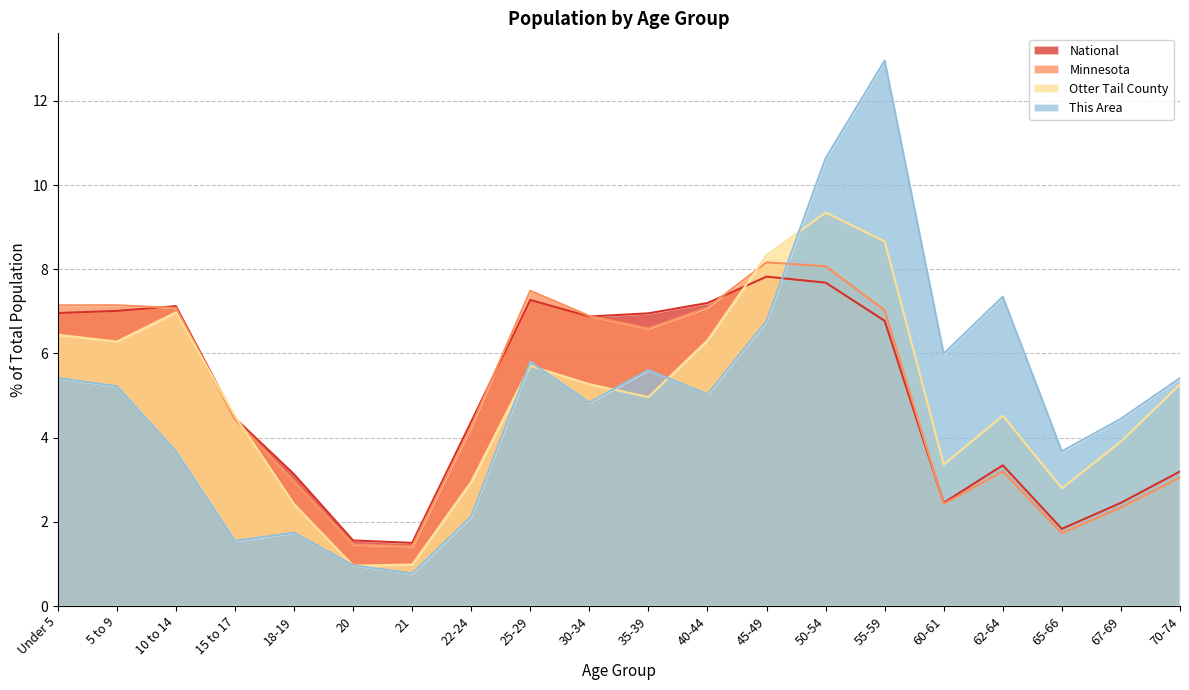

Which series ends up on top after the final intersection of Minnesota and National?

National